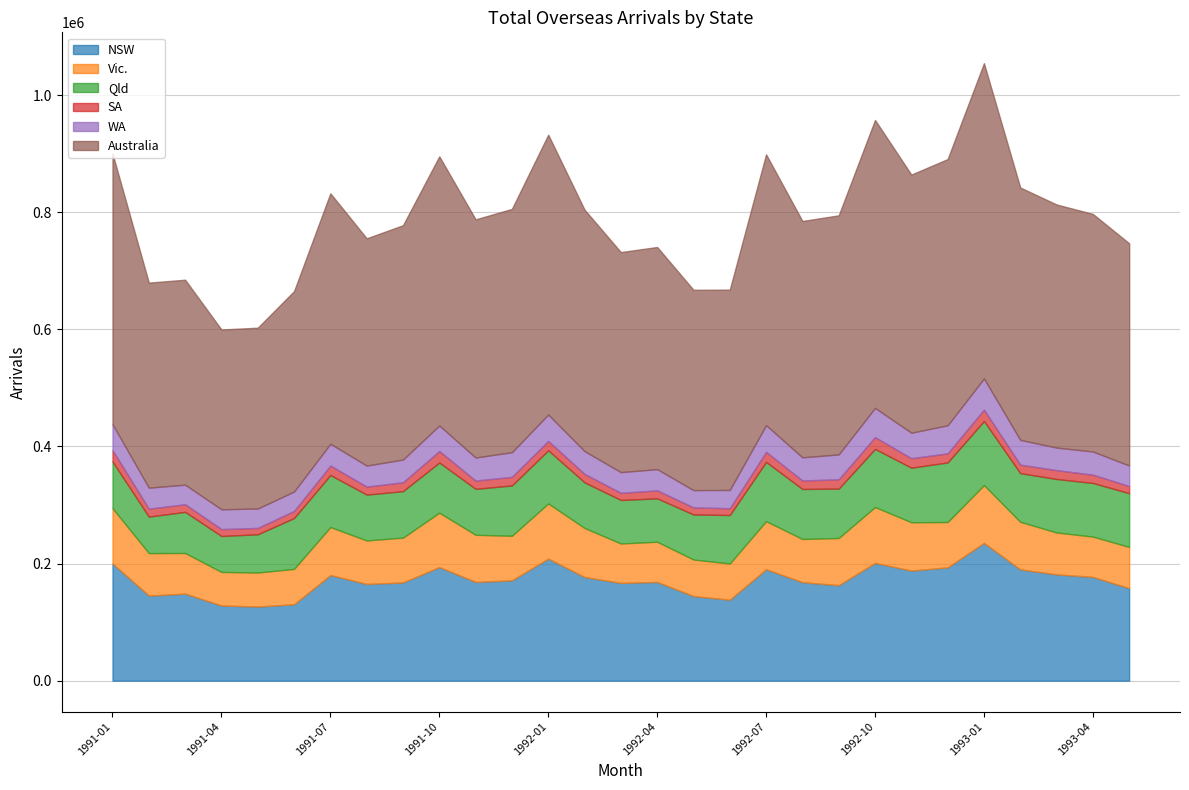

In NSW, how many points are higher than both neighbors (excluding endpoints)?

8